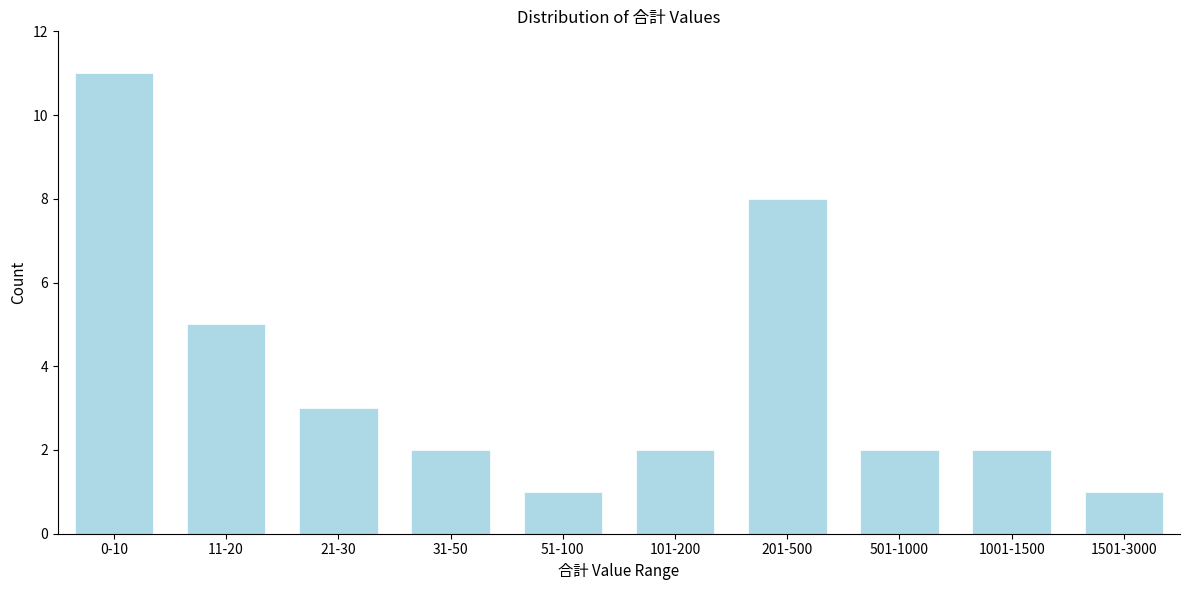

Reading right to left, what are all the values shown in this chart?

1	2	2	8	2	1	2	3	5	11